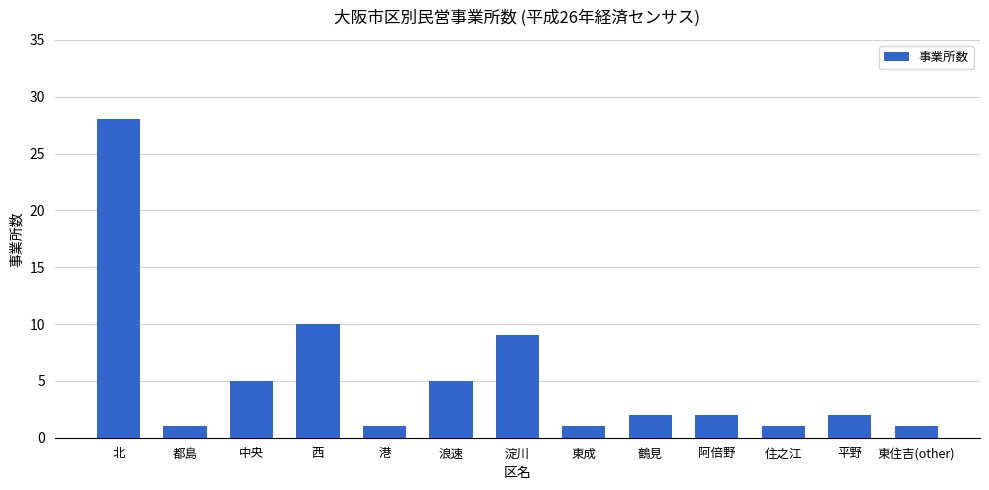

What is the difference between the values at 鶴見 and 都島?

1